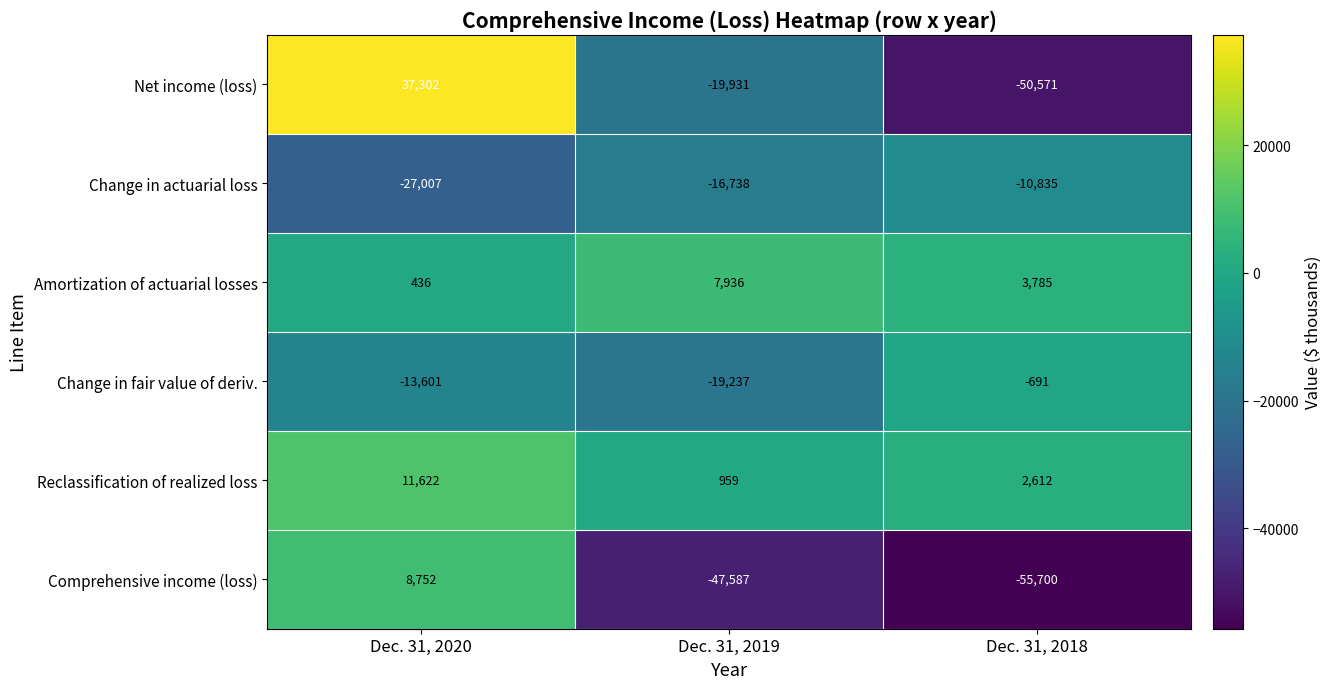

Reading right to left, list all the values displayed in this chart.

Net income (loss): Dec. 31, 2018=-50571	Dec. 31, 2019=-19931	Dec. 31, 2020=37302
Change in actuarial loss: Dec. 31, 2018=-10835	Dec. 31, 2019=-16738	Dec. 31, 2020=-27007
Amortization of actuarial losses: Dec. 31, 2018=3785	Dec. 31, 2019=7936	Dec. 31, 2020=436
Change in fair value of deriv.: Dec. 31, 2018=-691	Dec. 31, 2019=-19237	Dec. 31, 2020=-13601
Reclassification of realized loss: Dec. 31, 2018=2612	Dec. 31, 2019=959	Dec. 31, 2020=11622
Comprehensive income (loss): Dec. 31, 2018=-55700	Dec. 31, 2019=-47587	Dec. 31, 2020=8752